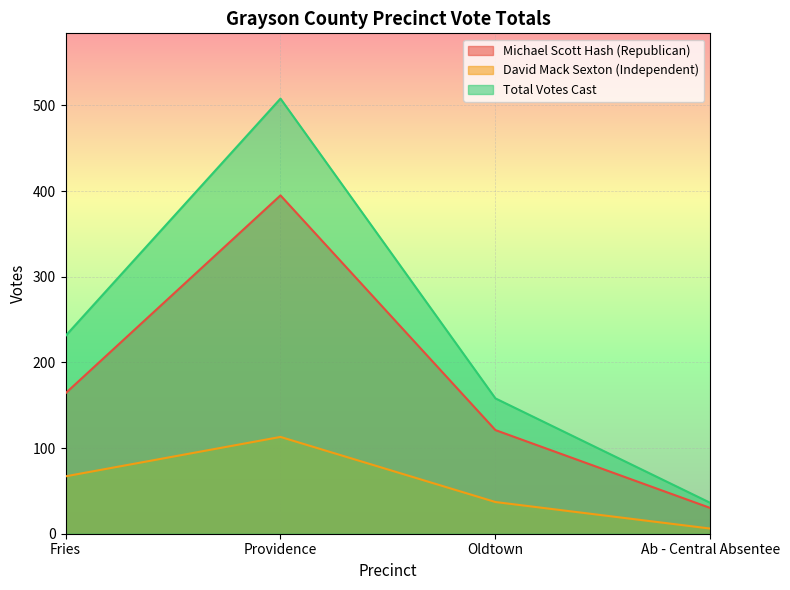

What is the label of the 4th point from the right?

Fries